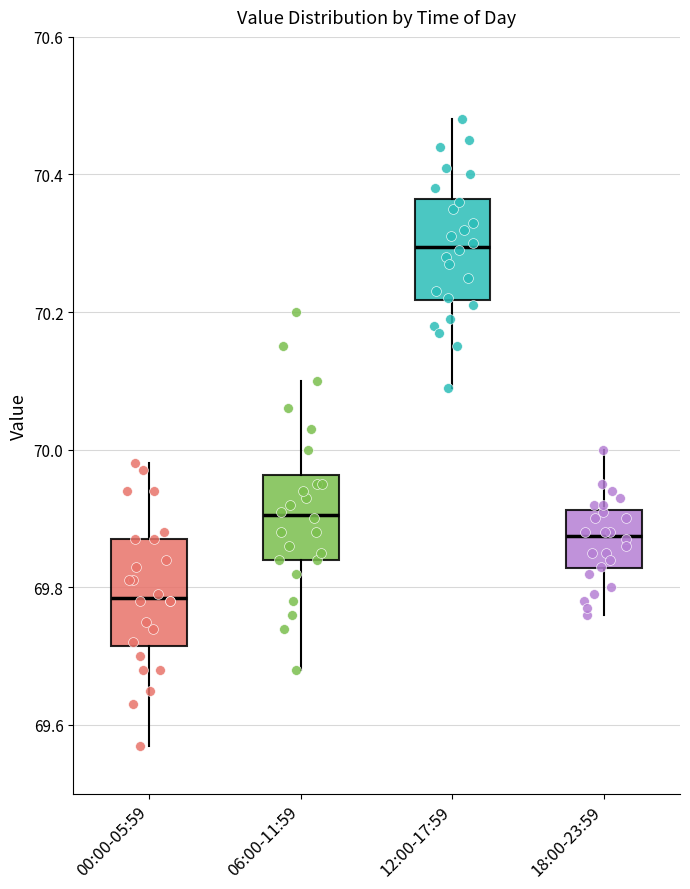

Reading left to right, read every box against the y-axis: the position of its median line, the range the box covers, and the ends of its whiskers. The values are not printed on the chart, so give them approximately, as read against the axis.

00:00-05:59: median 69.78, box 69.72 to 69.88, whiskers 69.58 to 69.98
06:00-11:59: median 69.90, box 69.84 to 69.96, whiskers 69.68 to 70.10
12:00-17:59: median 70.30, box 70.22 to 70.36, whiskers 70.10 to 70.48
18:00-23:59: median 69.88, box 69.82 to 69.92, whiskers 69.76 to 70.00